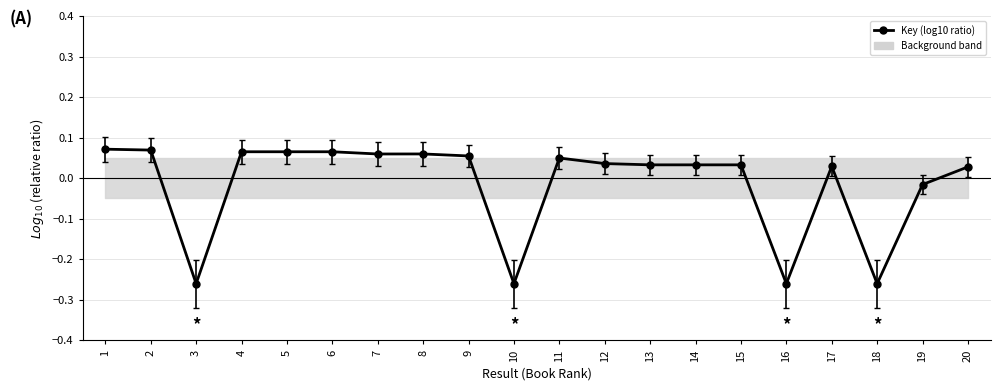

What is the difference between the values at 7 and 16?

0.3